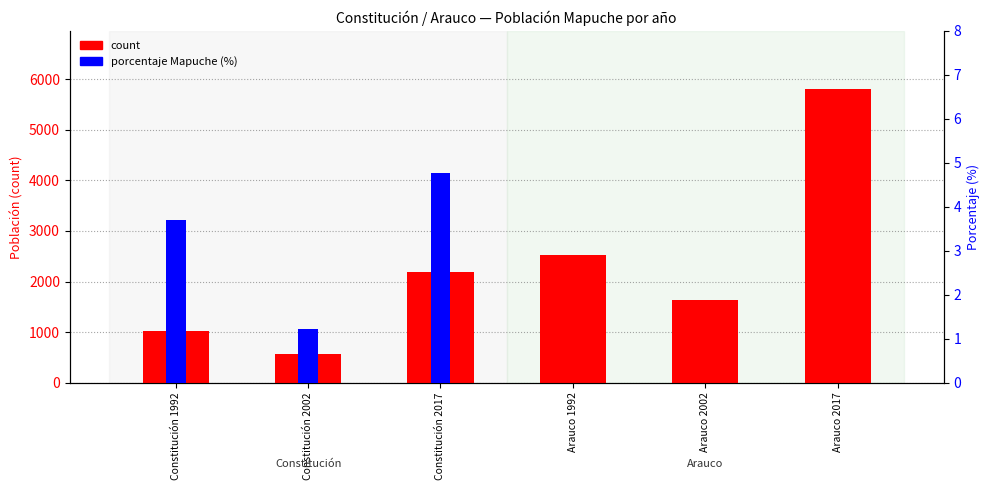

What is the label of the 5th bar from the left?

Arauco 2002